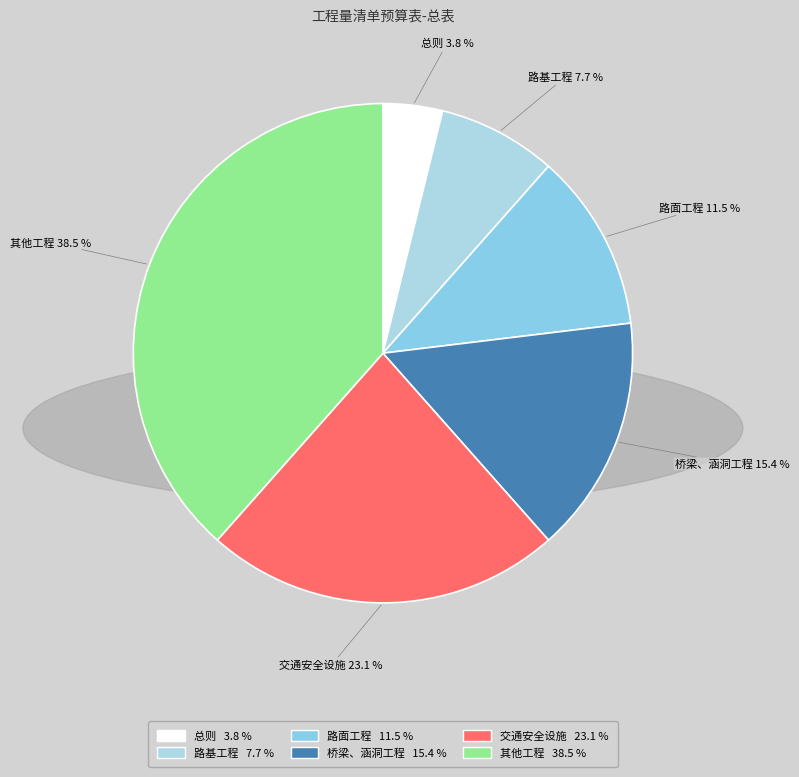

Rank the categories by value from highest to lowest.

其他工程, 交通安全设施, 桥梁、涵洞工程, 路面工程, 路基工程, 总则